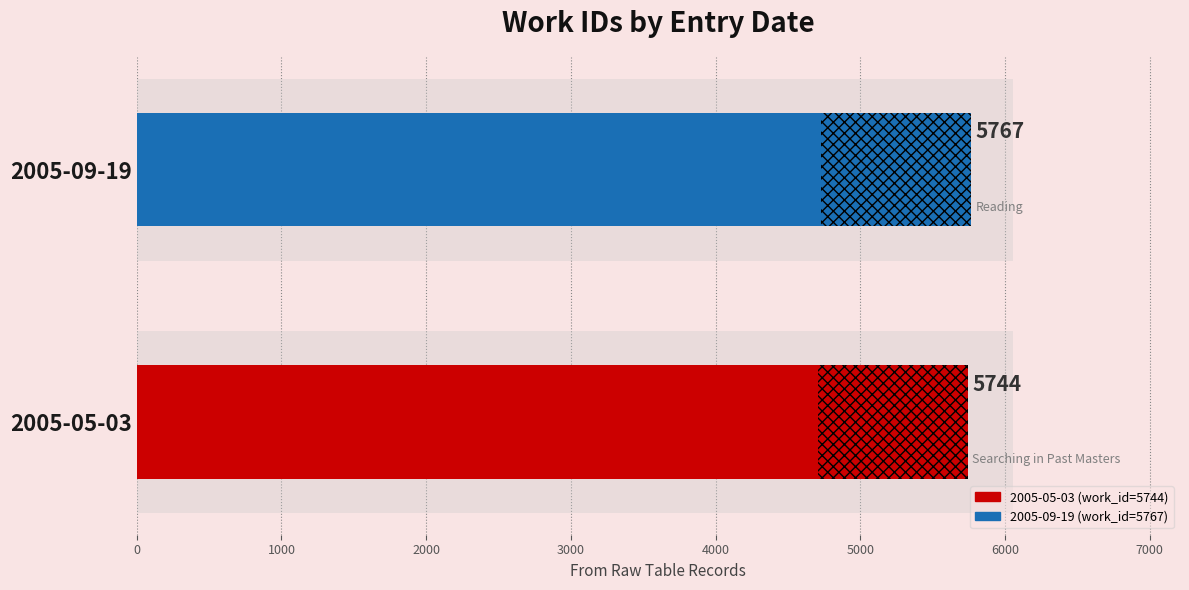

How many data points are less than 5767?

1